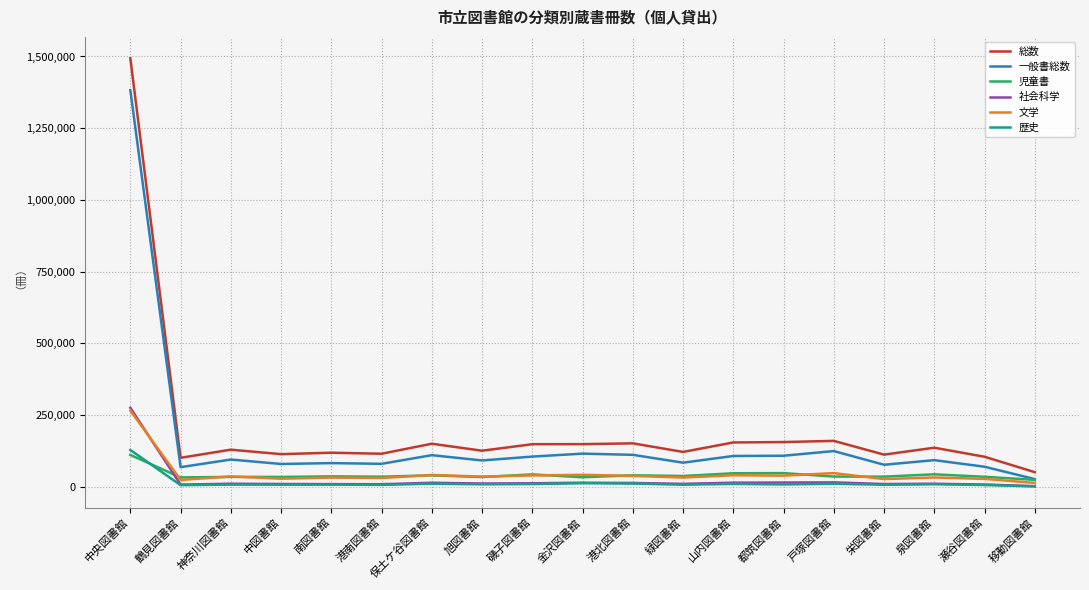

Is the value of 文学 at 神奈川図書館 greater than the value of 一般書総数 at 泉図書館?

No